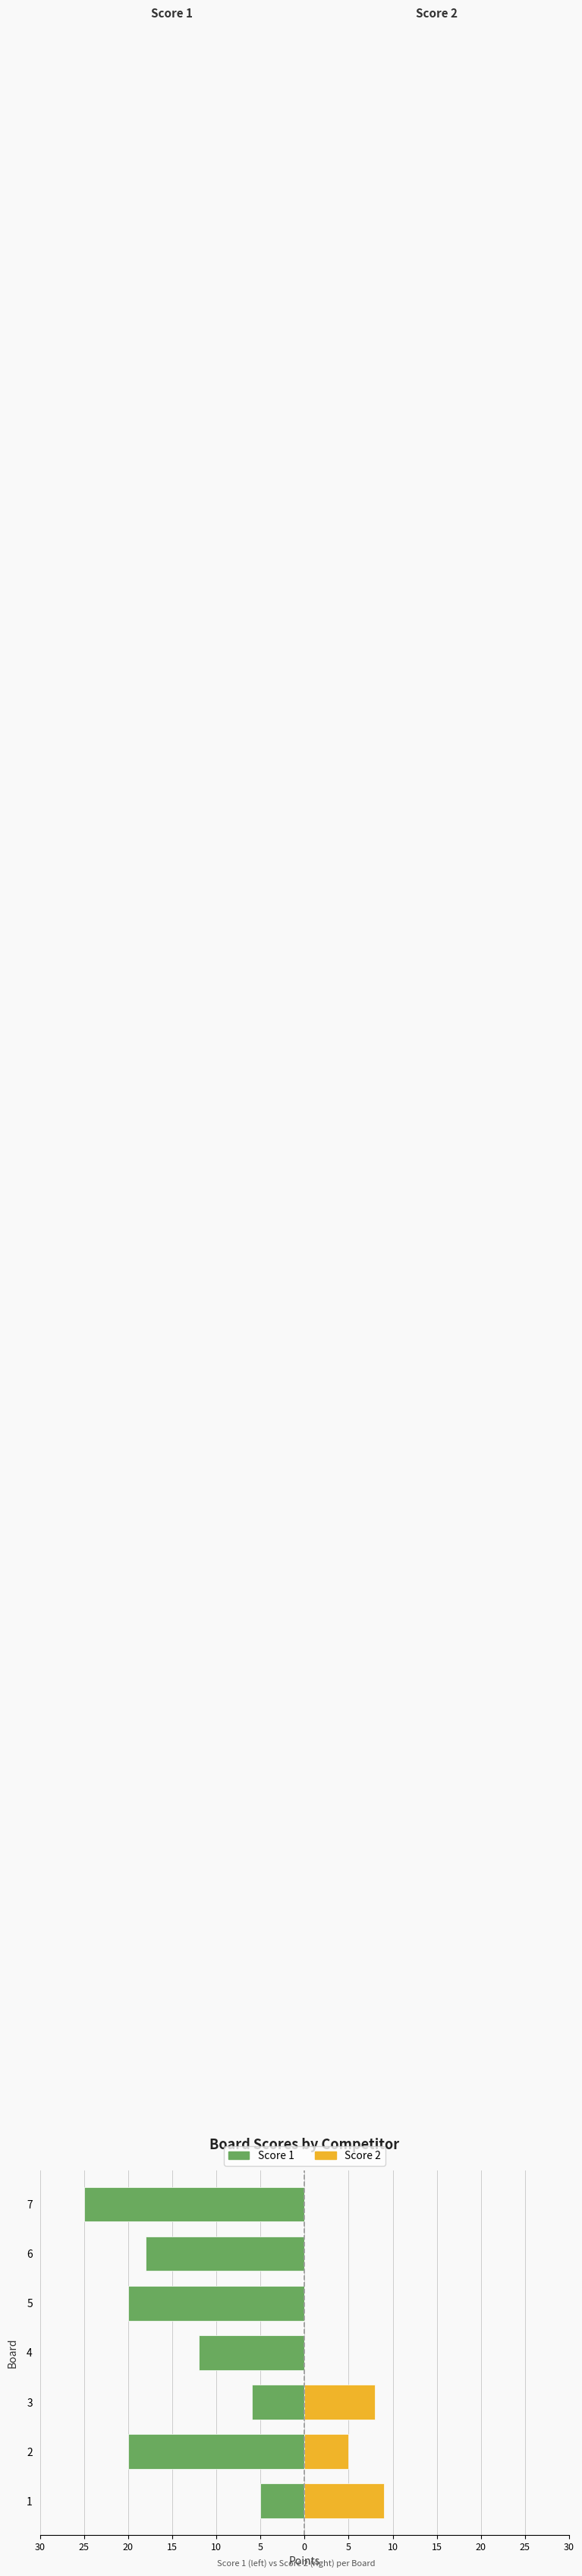

Does the chart contain stacked bars?

No